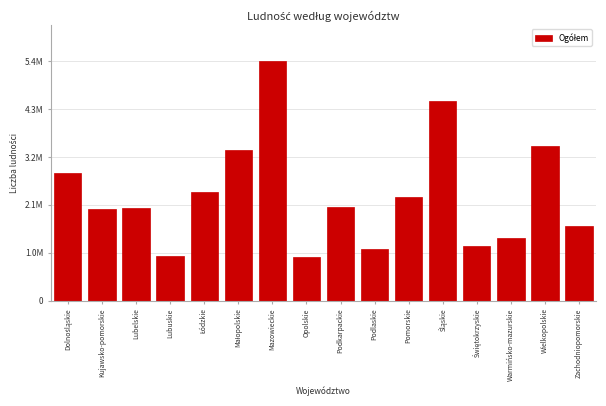

Are the bars horizontal?

No